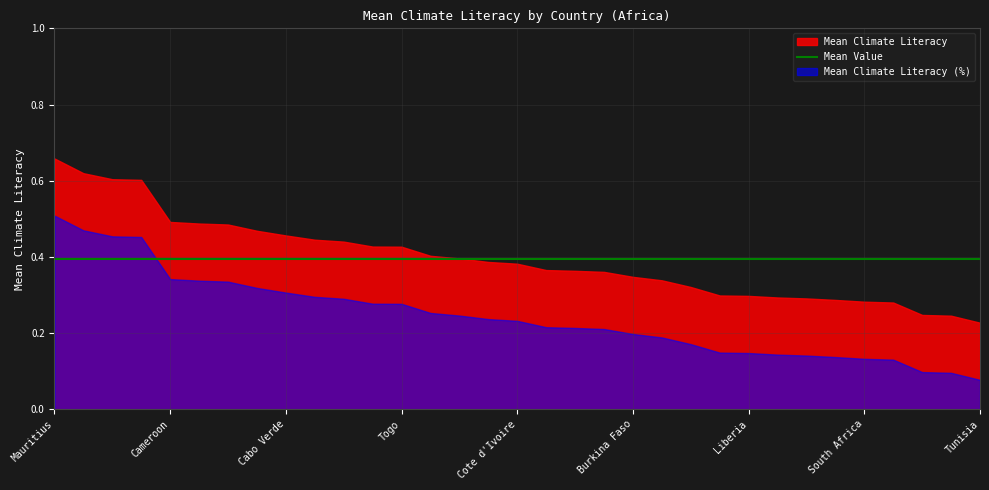

List the series in order of their overall mean, lowest first.

Mean Climate Literacy (%), Mean Climate Literacy